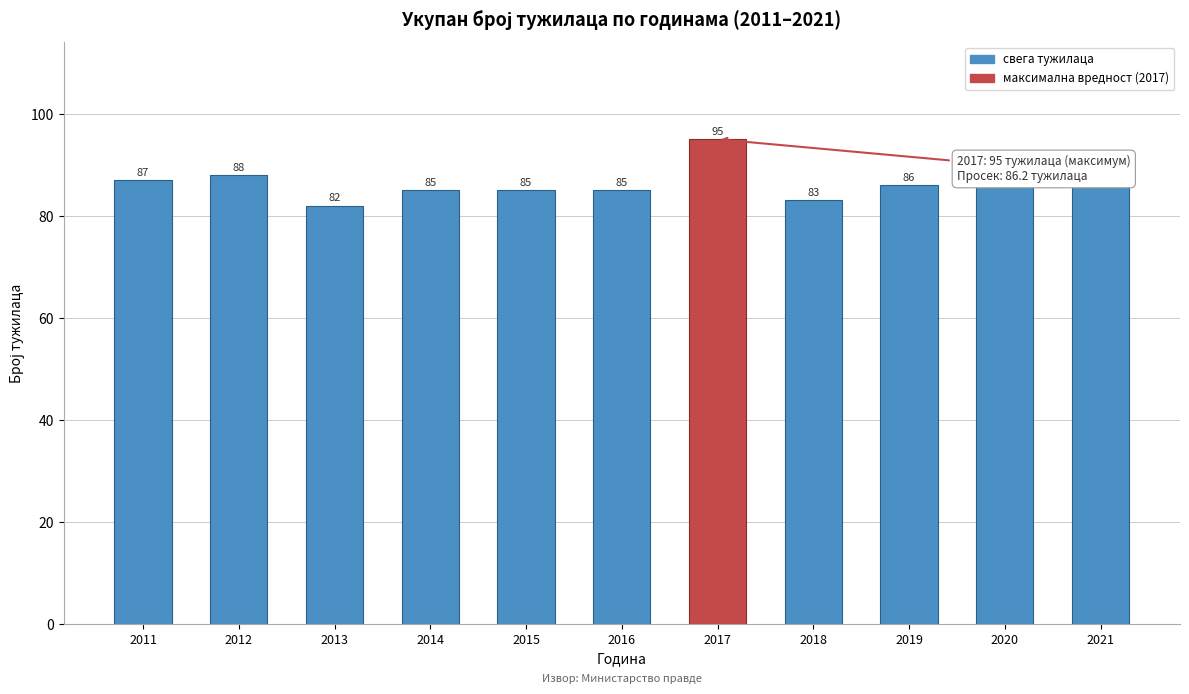

Reading right to left, extract all data points from this chart.

2021=86	2020=86	2019=86	2018=83	2017=95	2016=85	2015=85	2014=85	2013=82	2012=88	2011=87